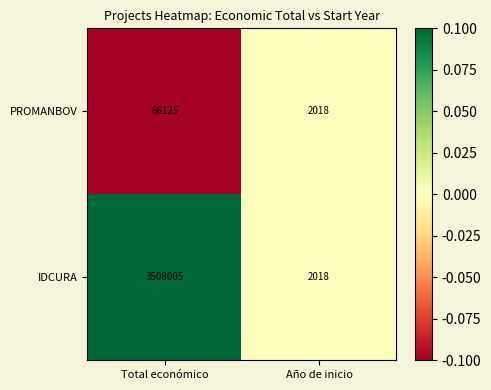

What is the difference between the PROMANBOV values at Total económico and Año de inicio?

64107